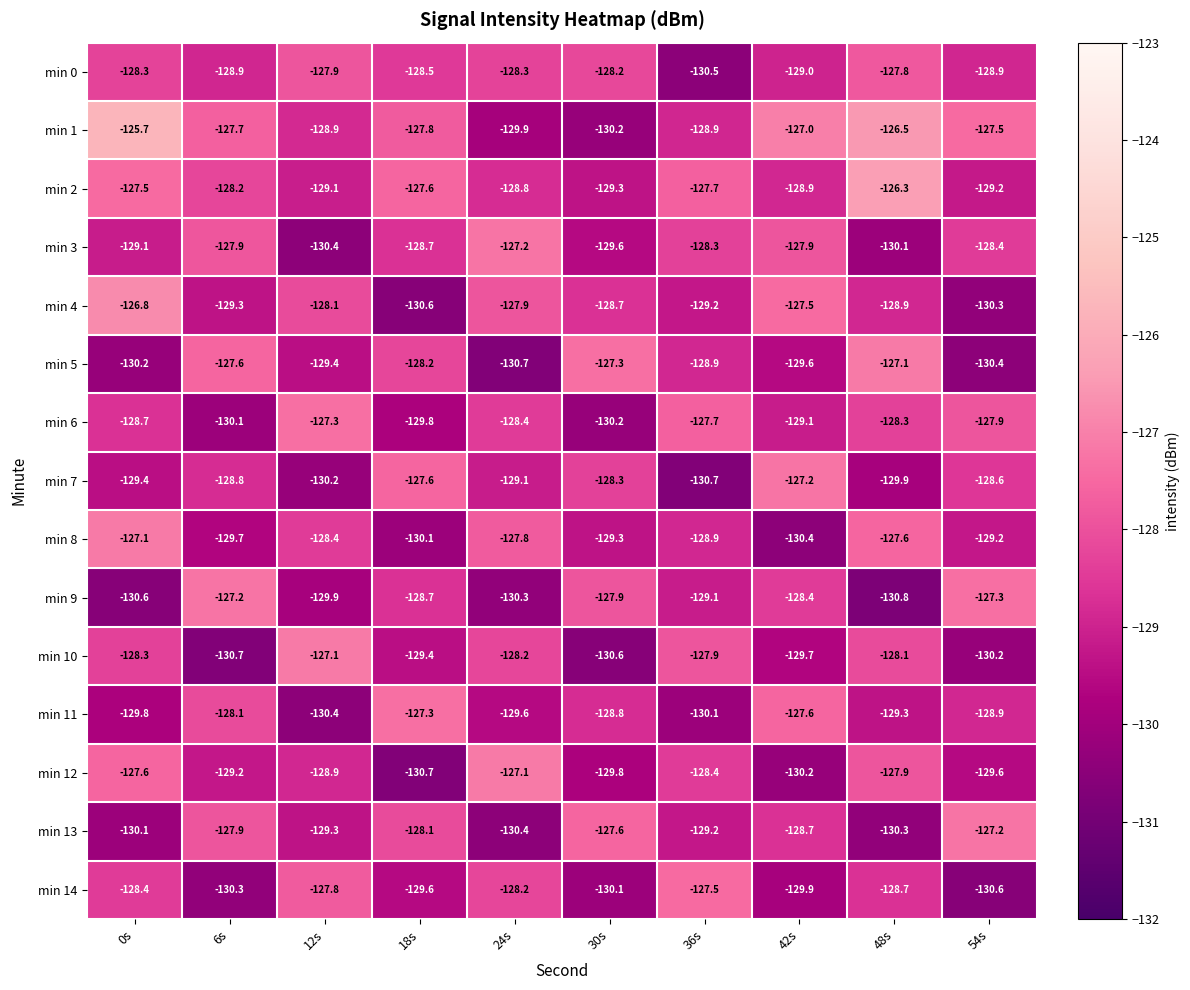

Which series has the largest total across all categories?

min 1